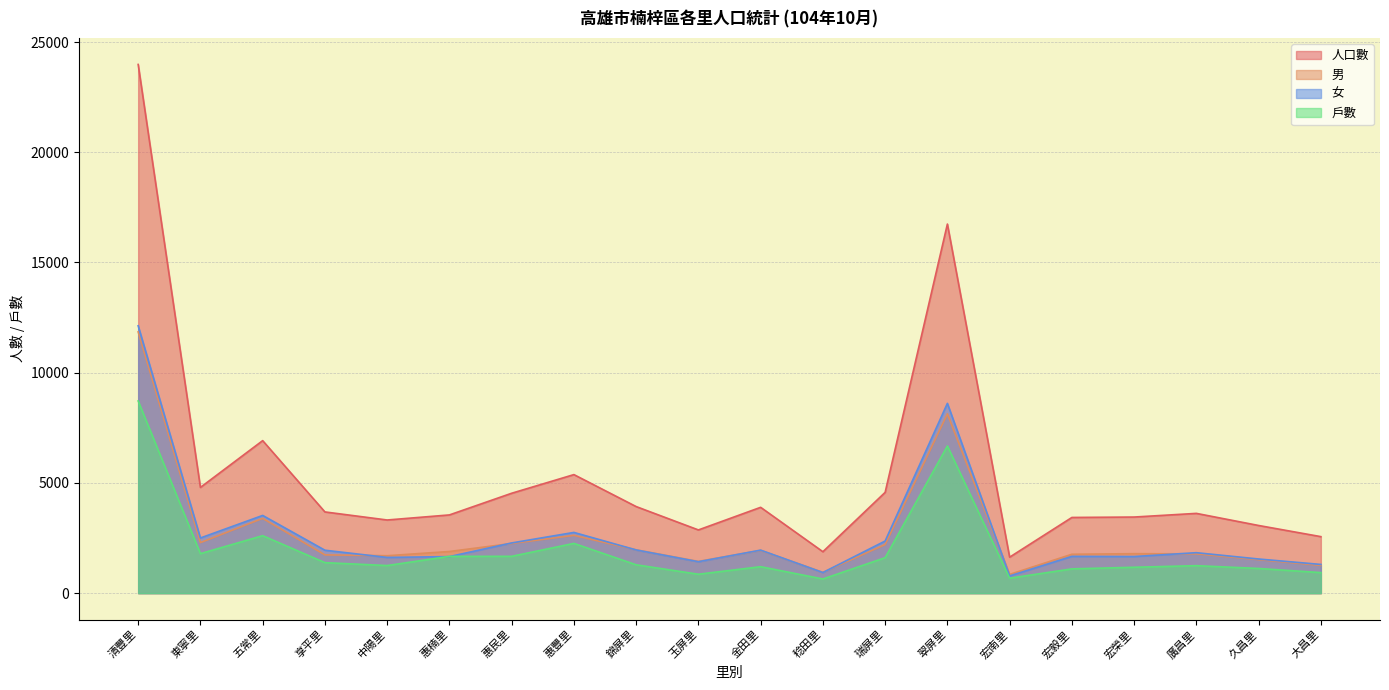

Reading left to right, list all the values displayed in this chart.

人口數: 23983	4797	6919	3685	3319	3549	4532	5378	3928	2868	3894	1880	4573	16743	1633	3434	3453	3619	3070	2564
男: 11854	2294	3393	1737	1698	1890	2254	2623	1967	1441	1942	944	2207	8134	851	1765	1791	1783	1521	1261
女: 12129	2503	3526	1948	1621	1659	2278	2755	1961	1427	1952	936	2366	8609	782	1669	1662	1836	1549	1303
戶數: 8718	1793	2608	1385	1253	1669	1671	2258	1287	859	1201	643	1610	6677	679	1102	1175	1247	1120	933